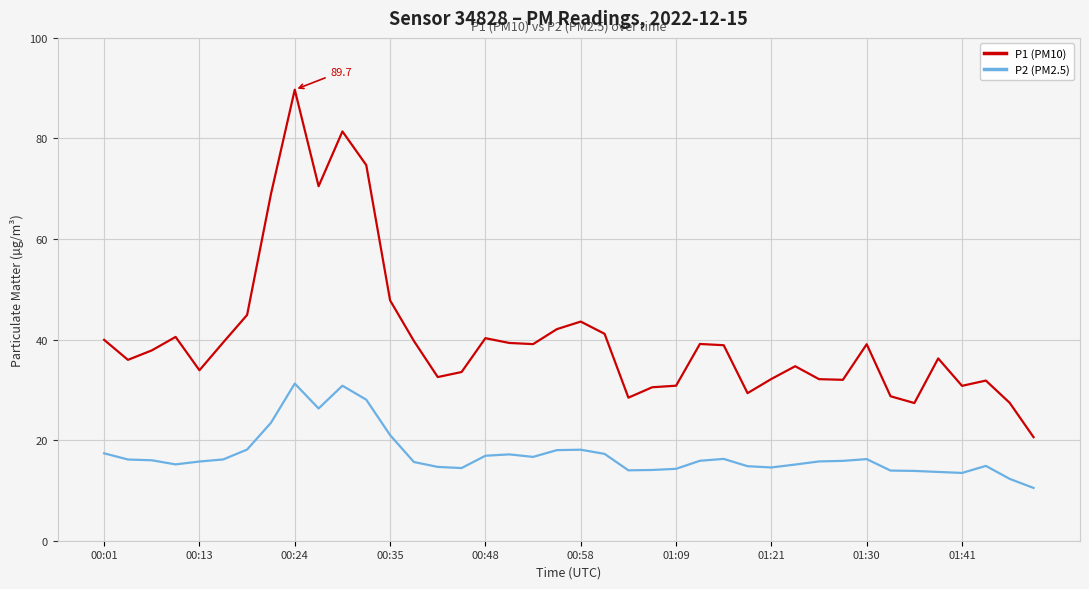

Rank the series by their average value, from highest to lowest.

P1 (PM10), P2 (PM2.5)